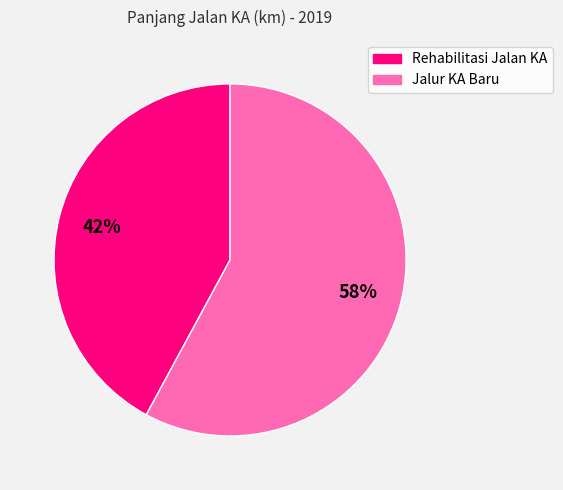

Does any single category account for the majority?

Yes